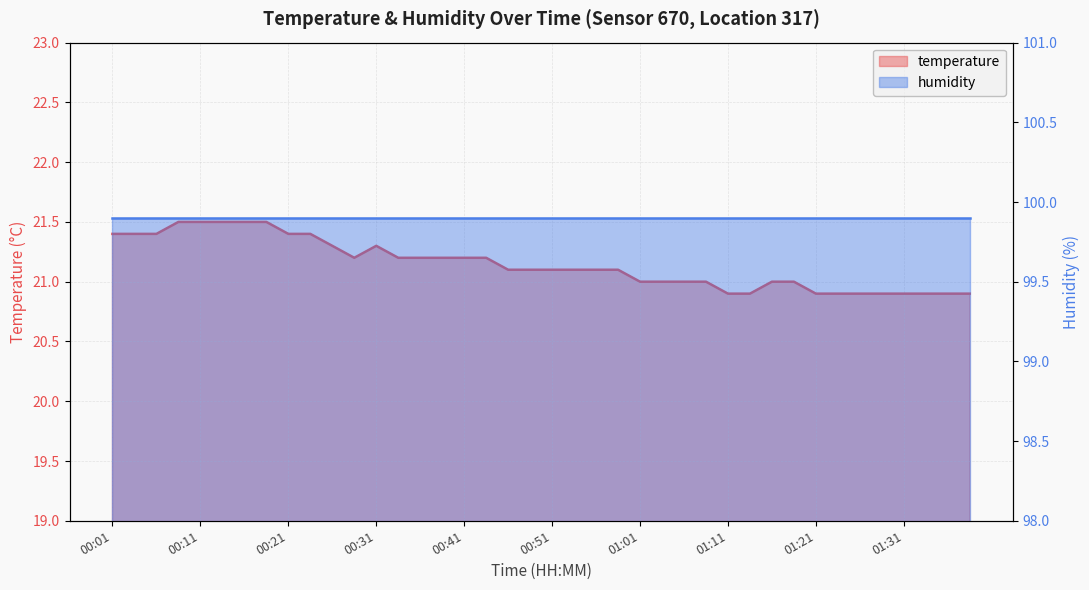

Does the chart have visible grid lines?

Yes